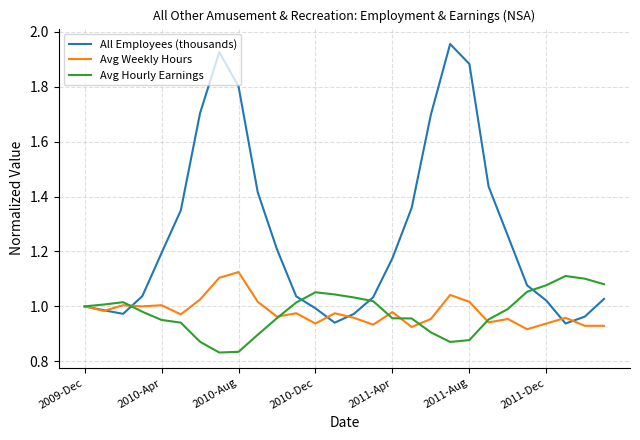

What is the sum of all All Employees (thousands) values?

35.4